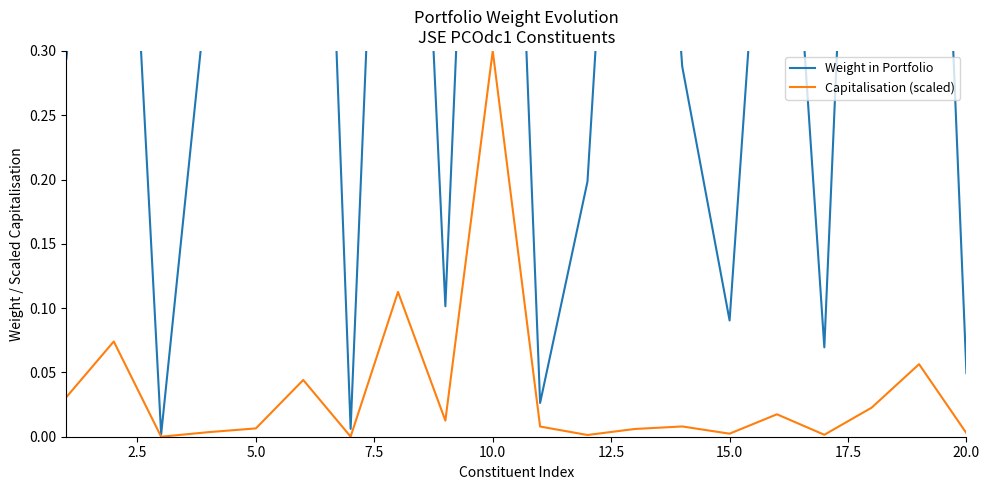

The Capitalisation (scaled) series shows 0.2 at 10.0. True or false?

False